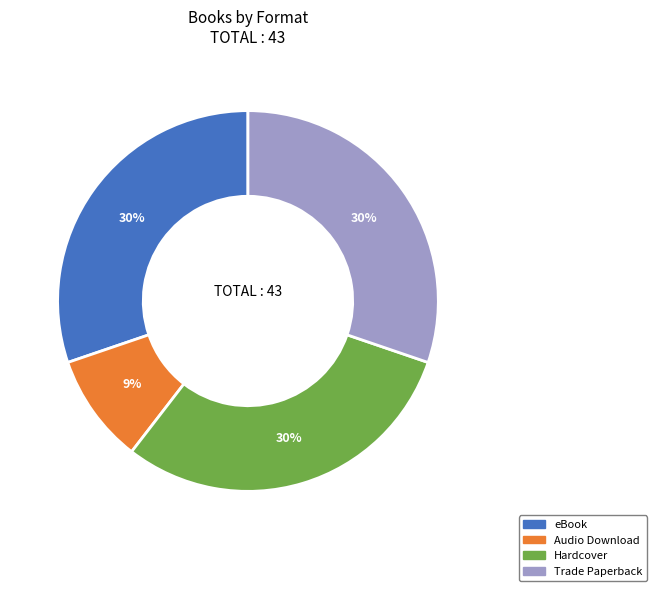

Do eBook and Trade Paperback together represent more than half of the pie?

Yes